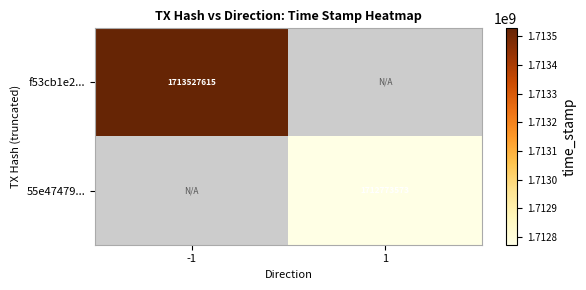

Is it true that 55e47479... equals 569961068.5 at 1?

False